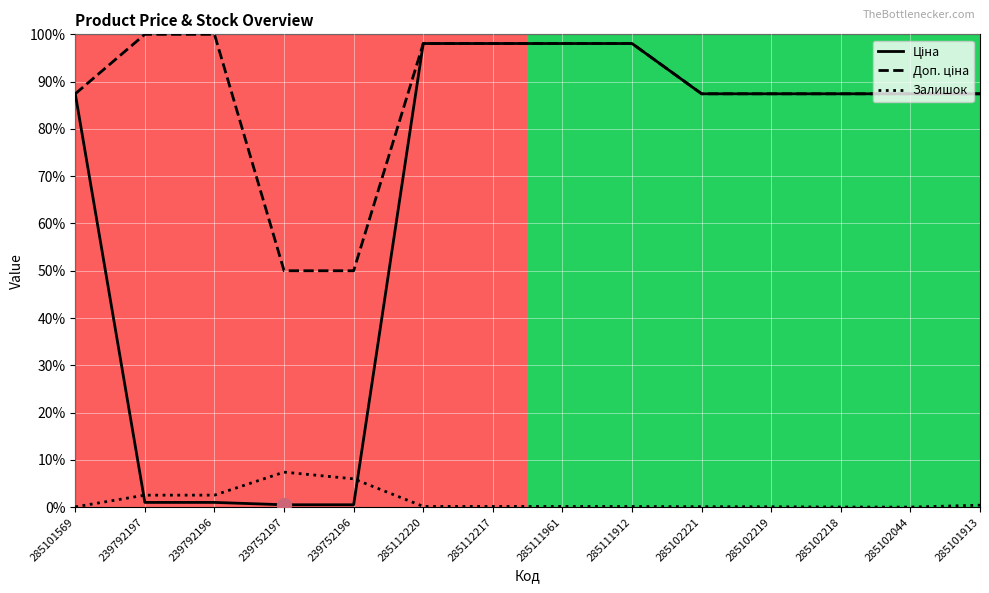

True or false: Ціна and Доп. ціна cross at least once.

False